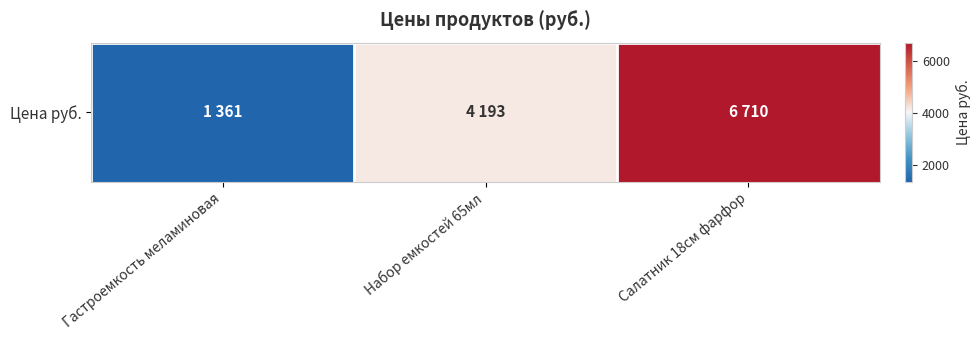

Which label corresponds to the smallest value in the chart?

Гастроемкость меламиновая